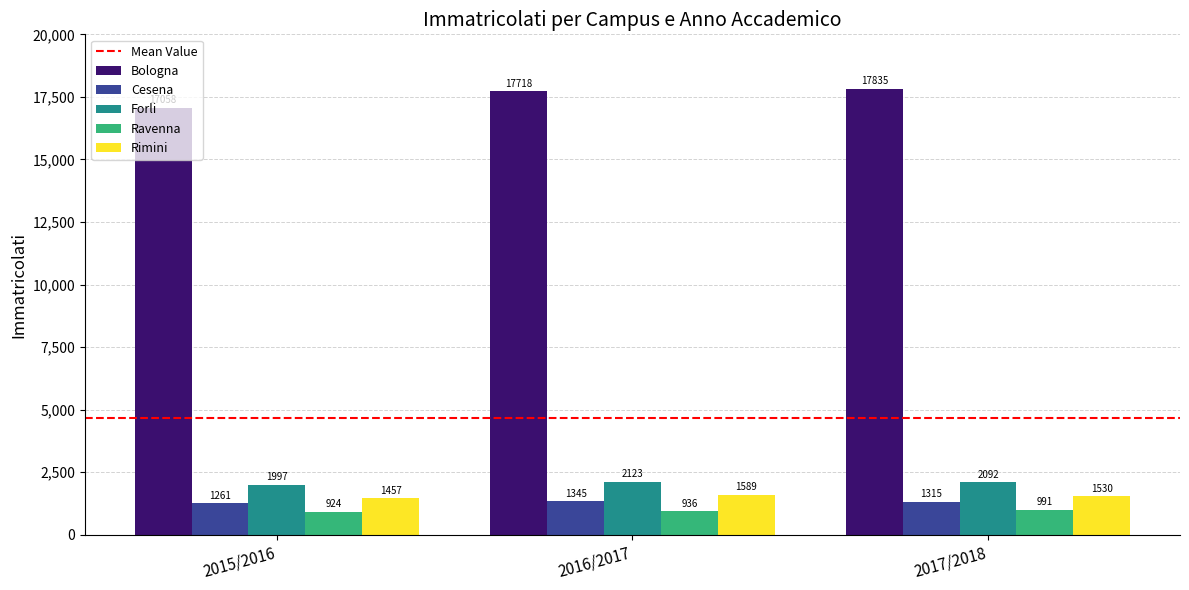

Which series changed the most between 2015/2016 and 2016/2017?

Bologna